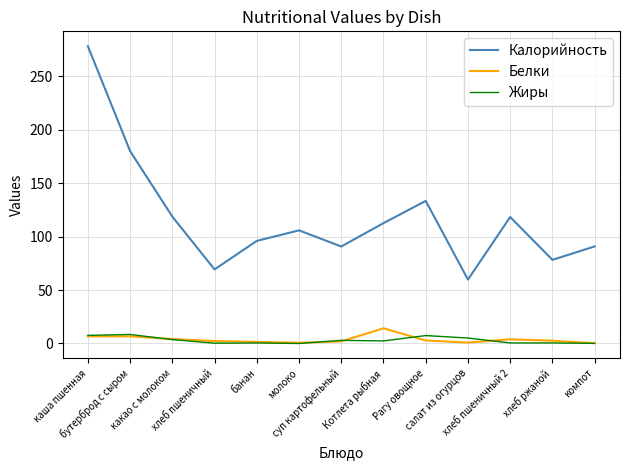

Which series has the largest total across all categories?

Калорийность